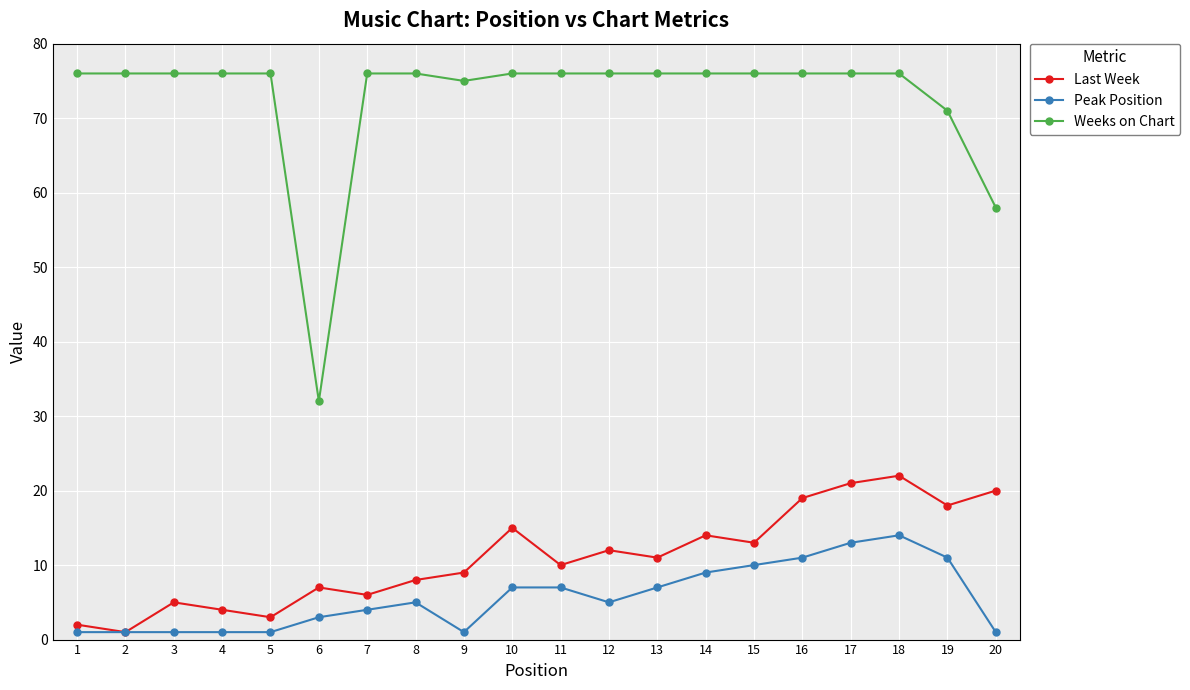

Between 14 and 18, which series saw the biggest shift?

Last Week